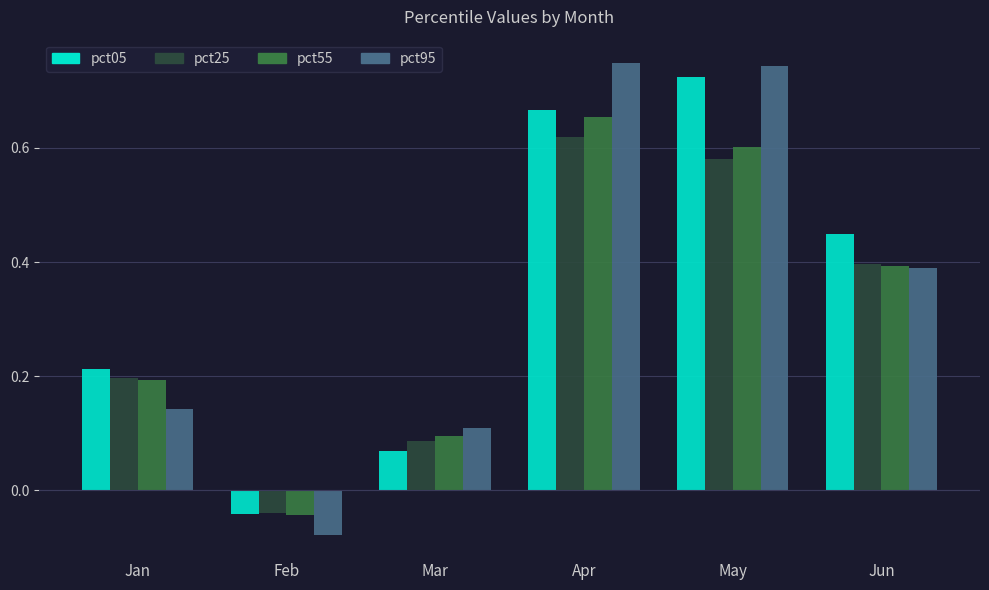

Which label corresponds to the smallest value in the chart?

Feb